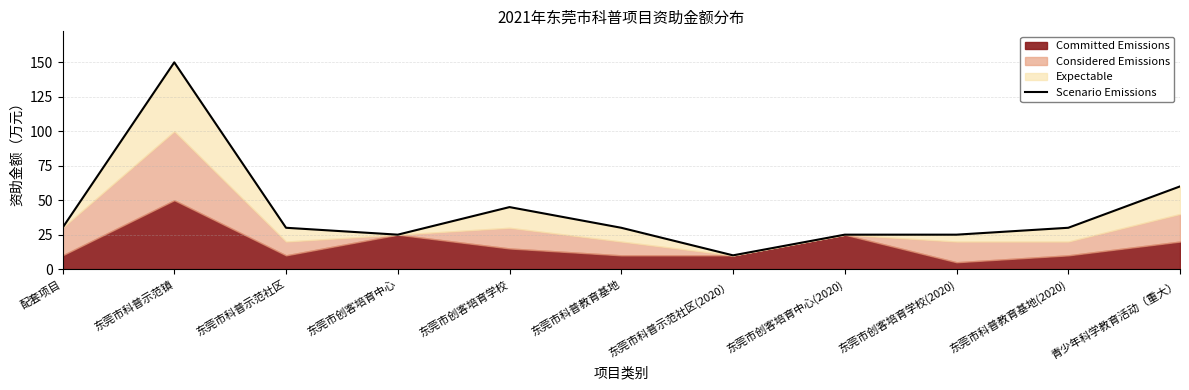

What is the change in value from 东莞市创客培育中心 to 东莞市科普示范社区(2020）?

-15